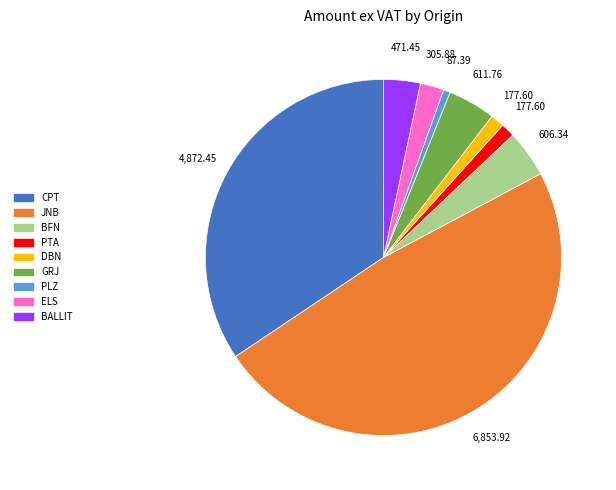

Approximately how many times larger is the value at PTA compared to GRJ?

0.3